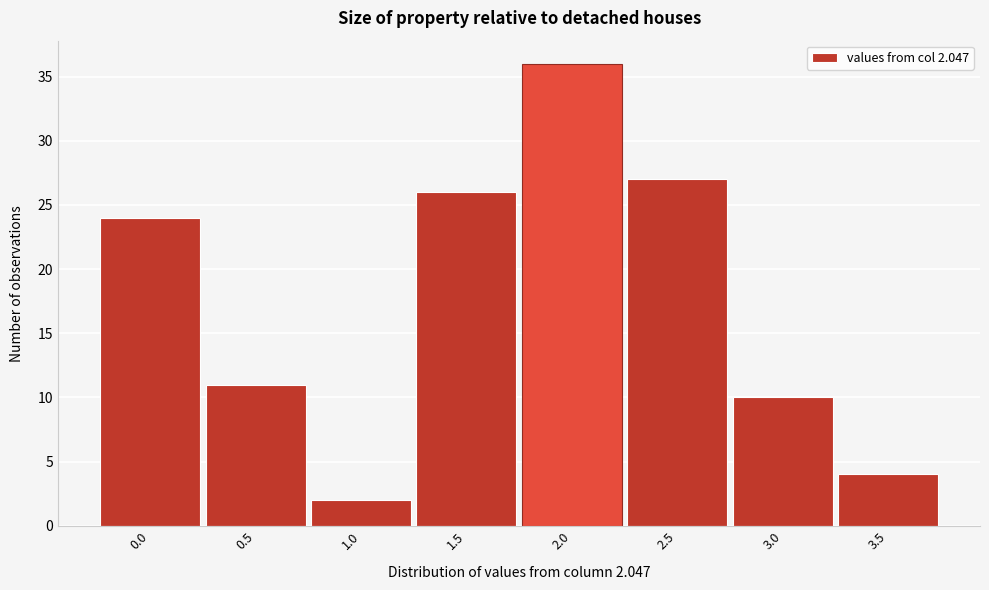

Reading left to right, transcribe all the data shown in this chart.

0.0=24	0.5=11	1.0=2	1.5=26	2.0=36	2.5=27	3.0=10	3.5=4